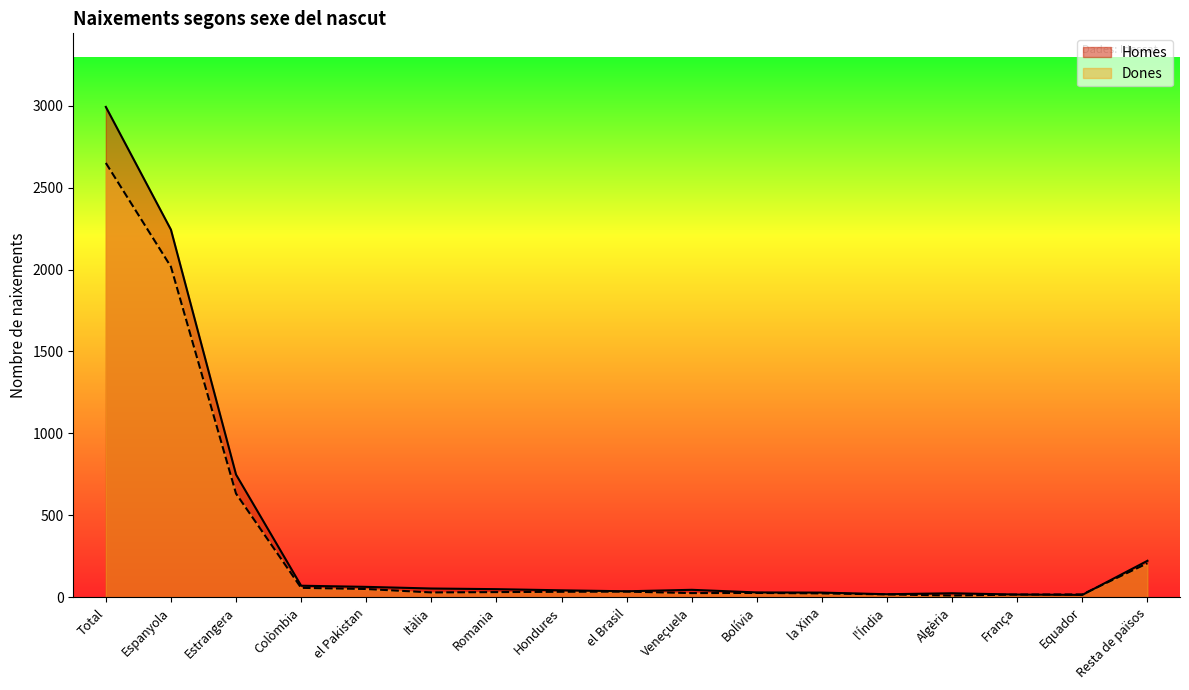

List the series in order of their peak value, lowest first.

Dones, Homes